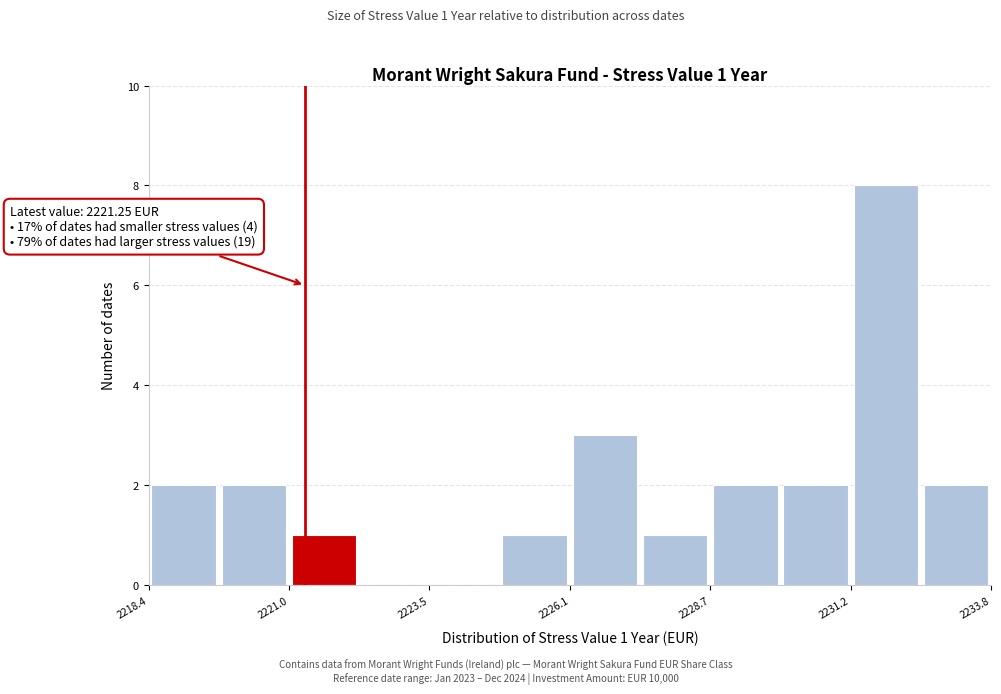

Around what value on the x-axis is the tallest bar? Give the approximate position of its centre, as read against the axis.

2232.0